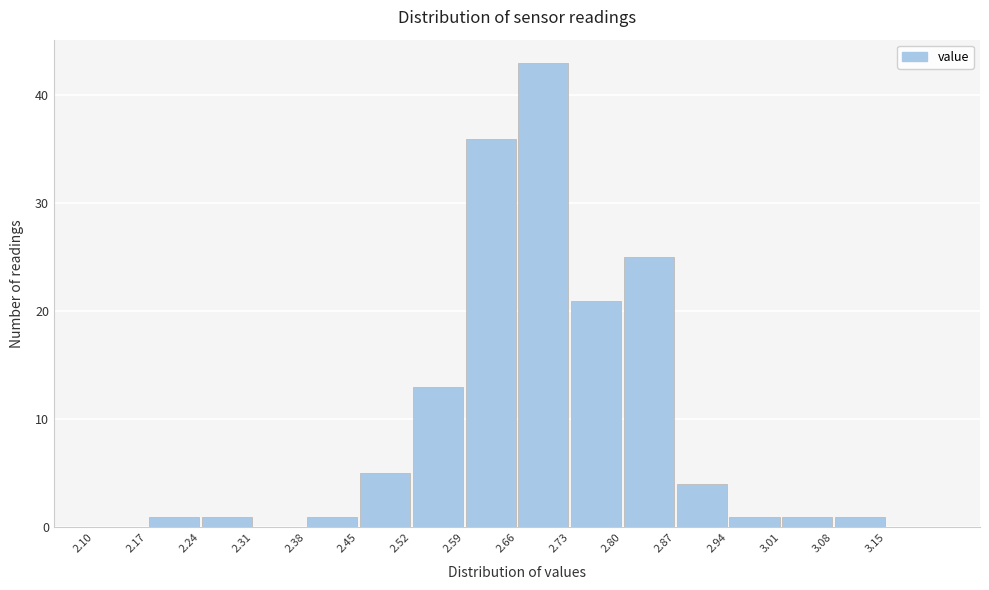

What is the height of the bar covering 2.24 to 2.31 on the x-axis? The values are not printed on the chart, so give them approximately, as read against the axis.

1